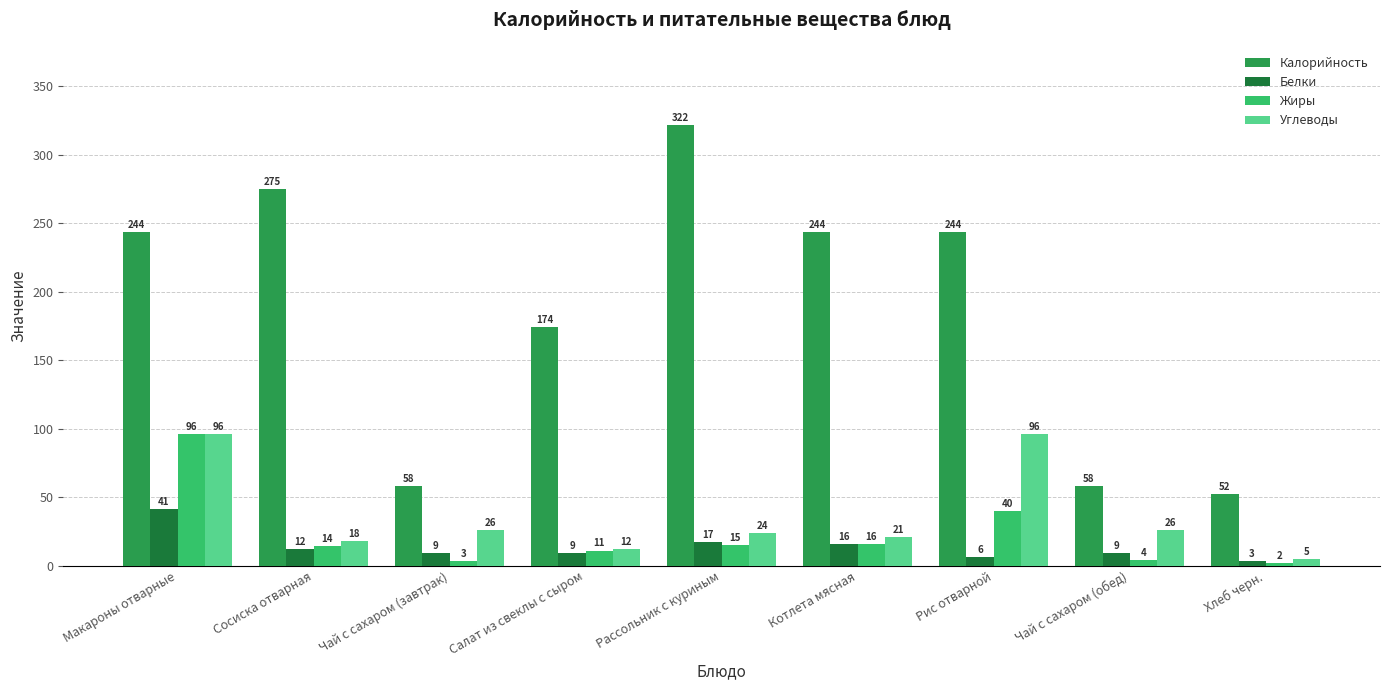

What is the greatest value displayed?

322